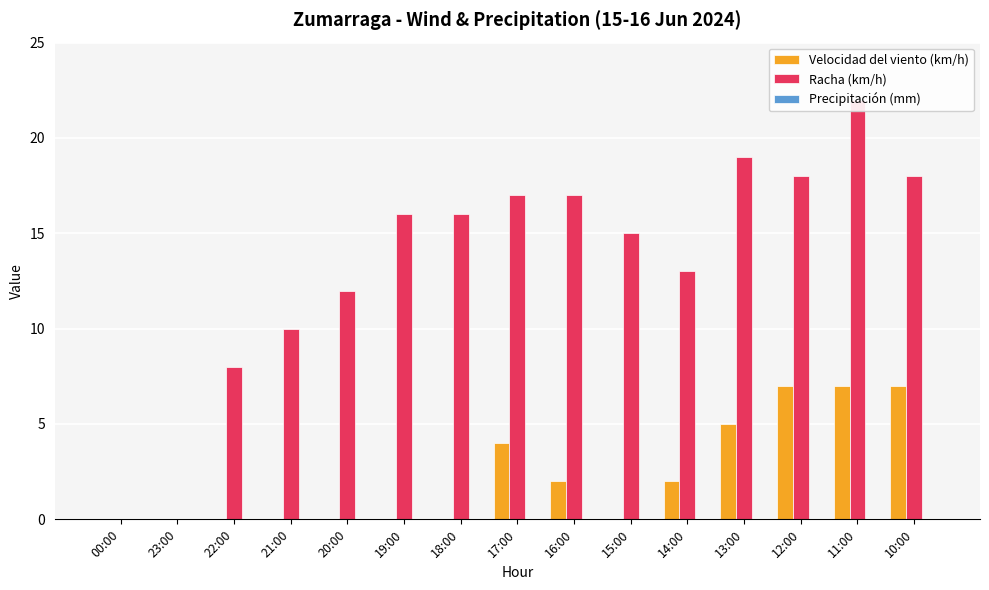

Are the bars grouped side by side (vs. stacked)?

Yes